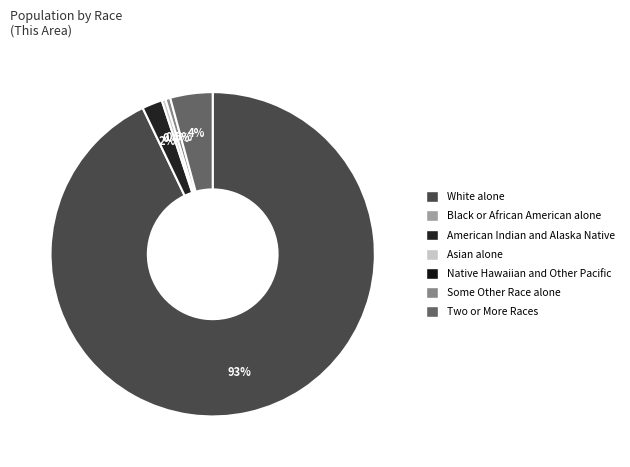

Does any single category account for the majority?

Yes